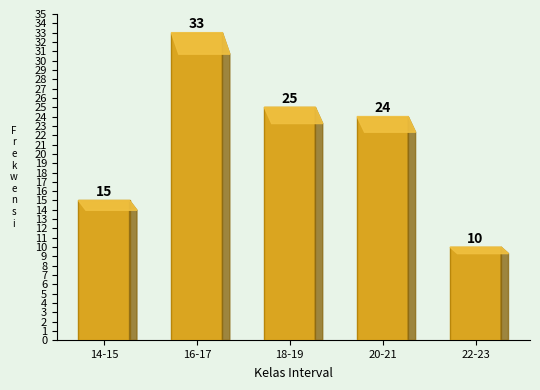

Reading left to right, list all the values displayed in this chart.

14-15=15	16-17=33	18-19=25	20-21=24	22-23=10